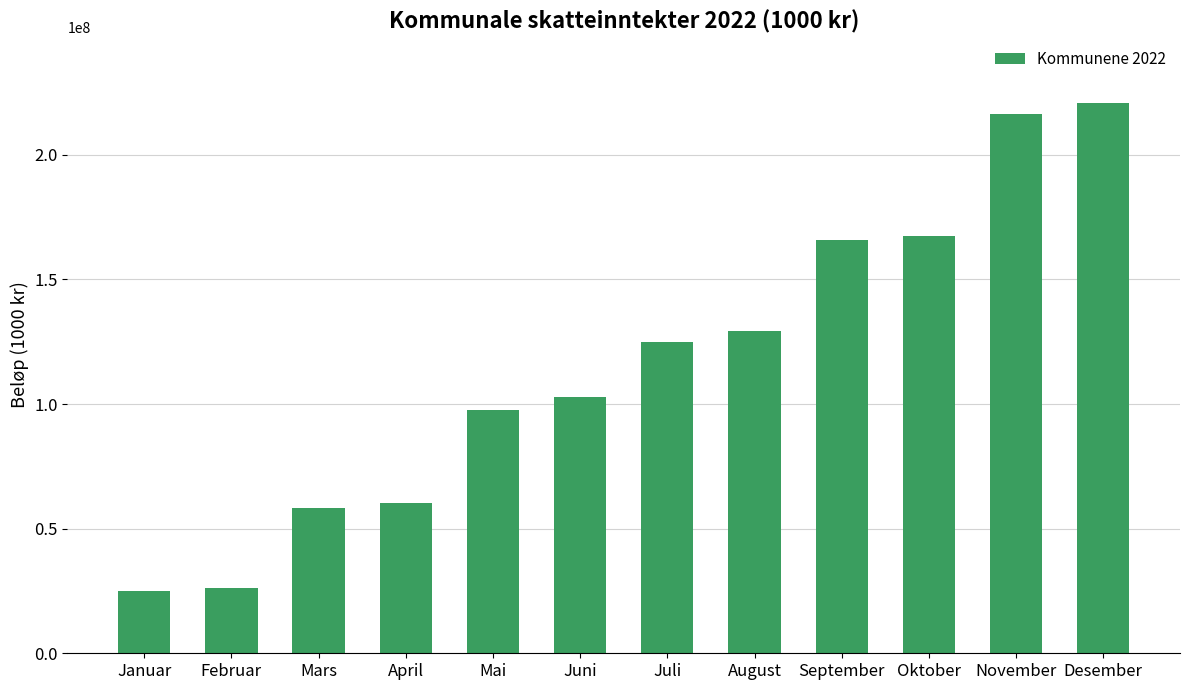

True or false: the data shows 220842958 at Desember.

True